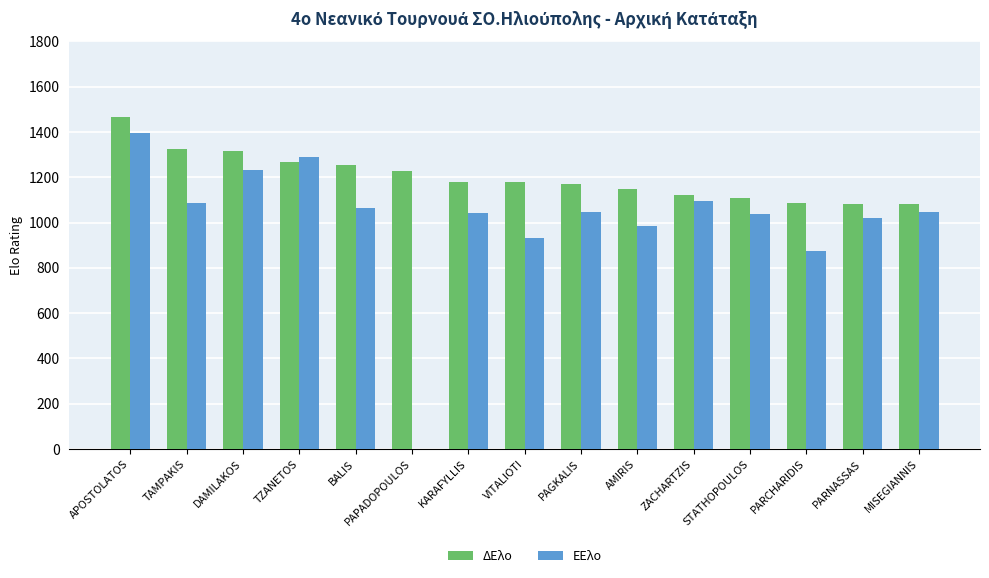

What is the maximum value for ΕΕλο?

1395